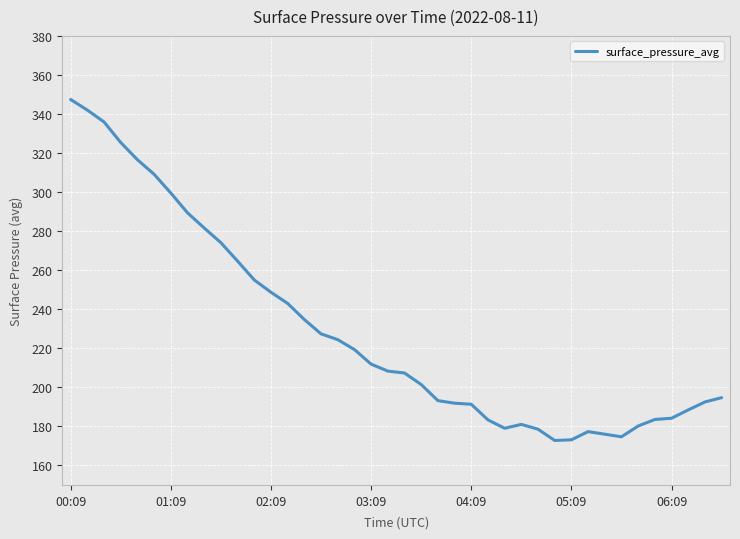

What is the maximum value shown in the chart?

347.4